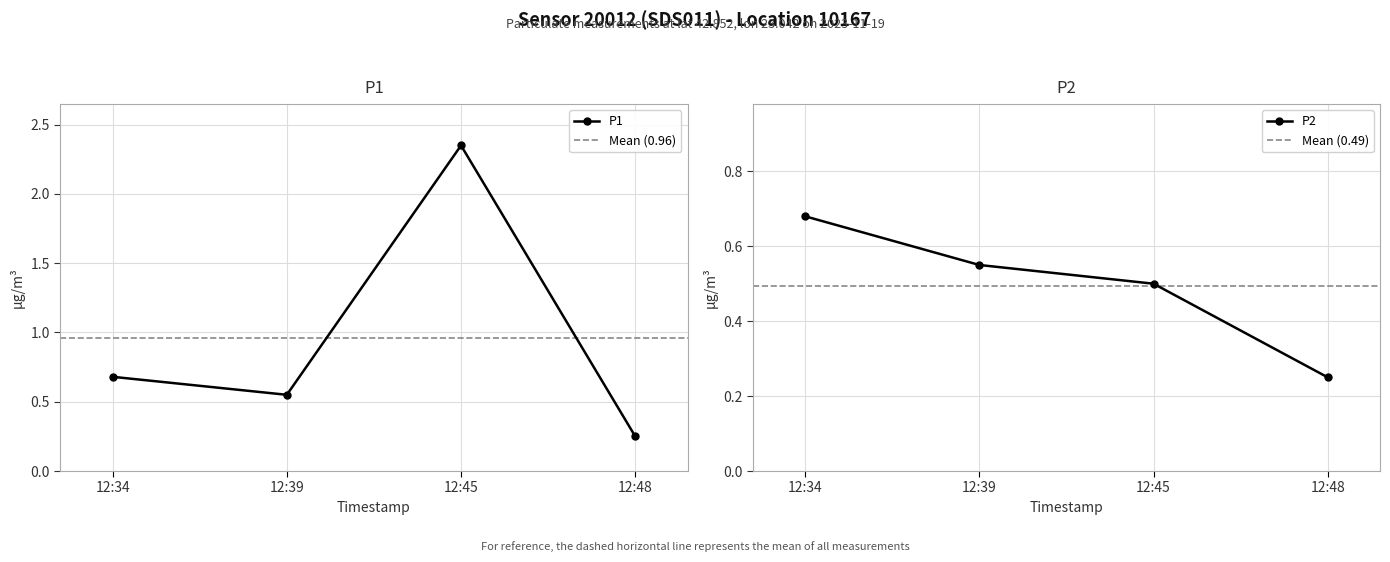

In P1, how many points are lower than both neighbors (excluding endpoints)?

1